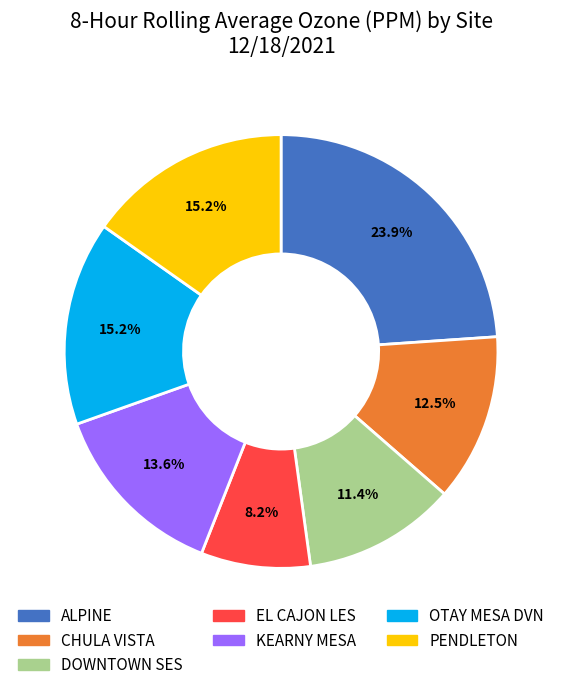

Does CHULA VISTA account for over 50% of the chart?

No